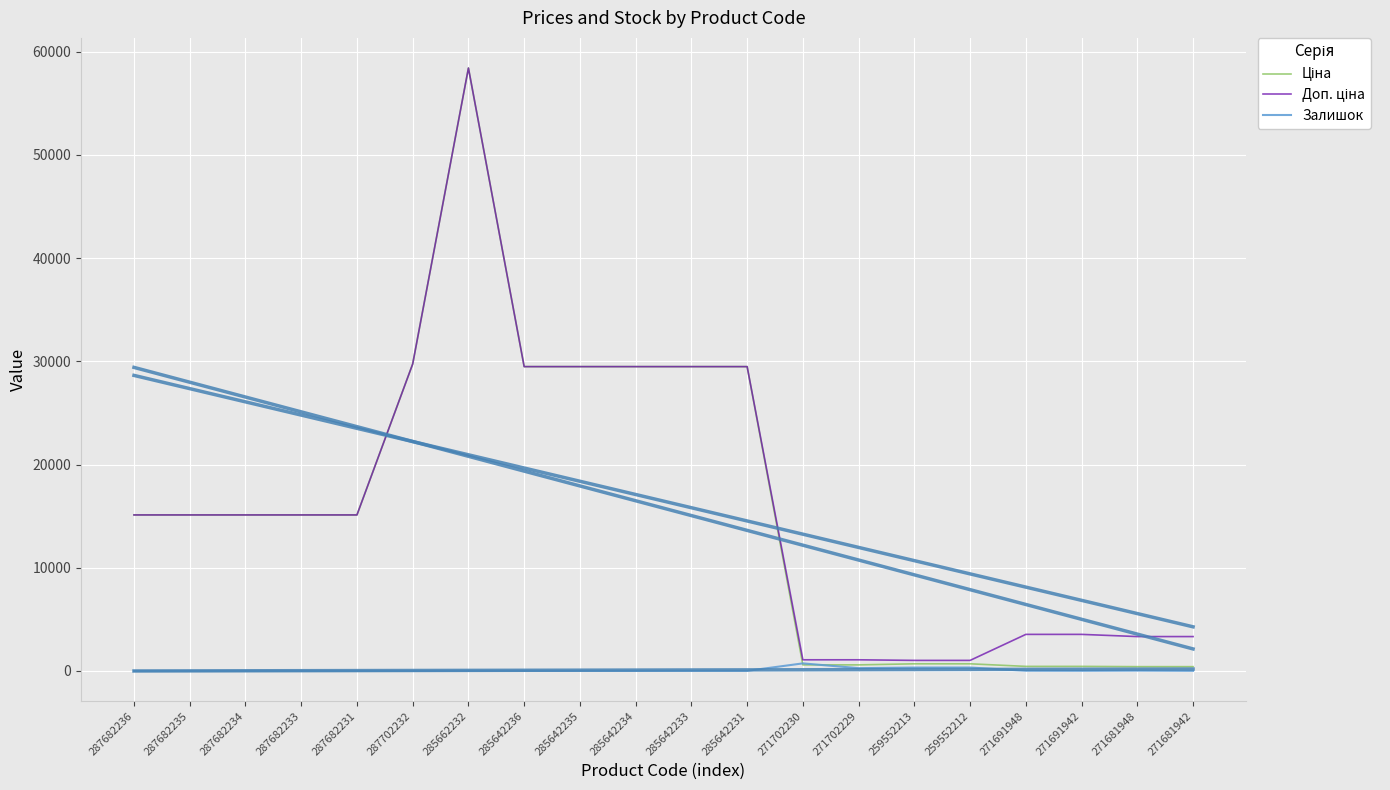

Which series has the widest spread of values?

Ціна